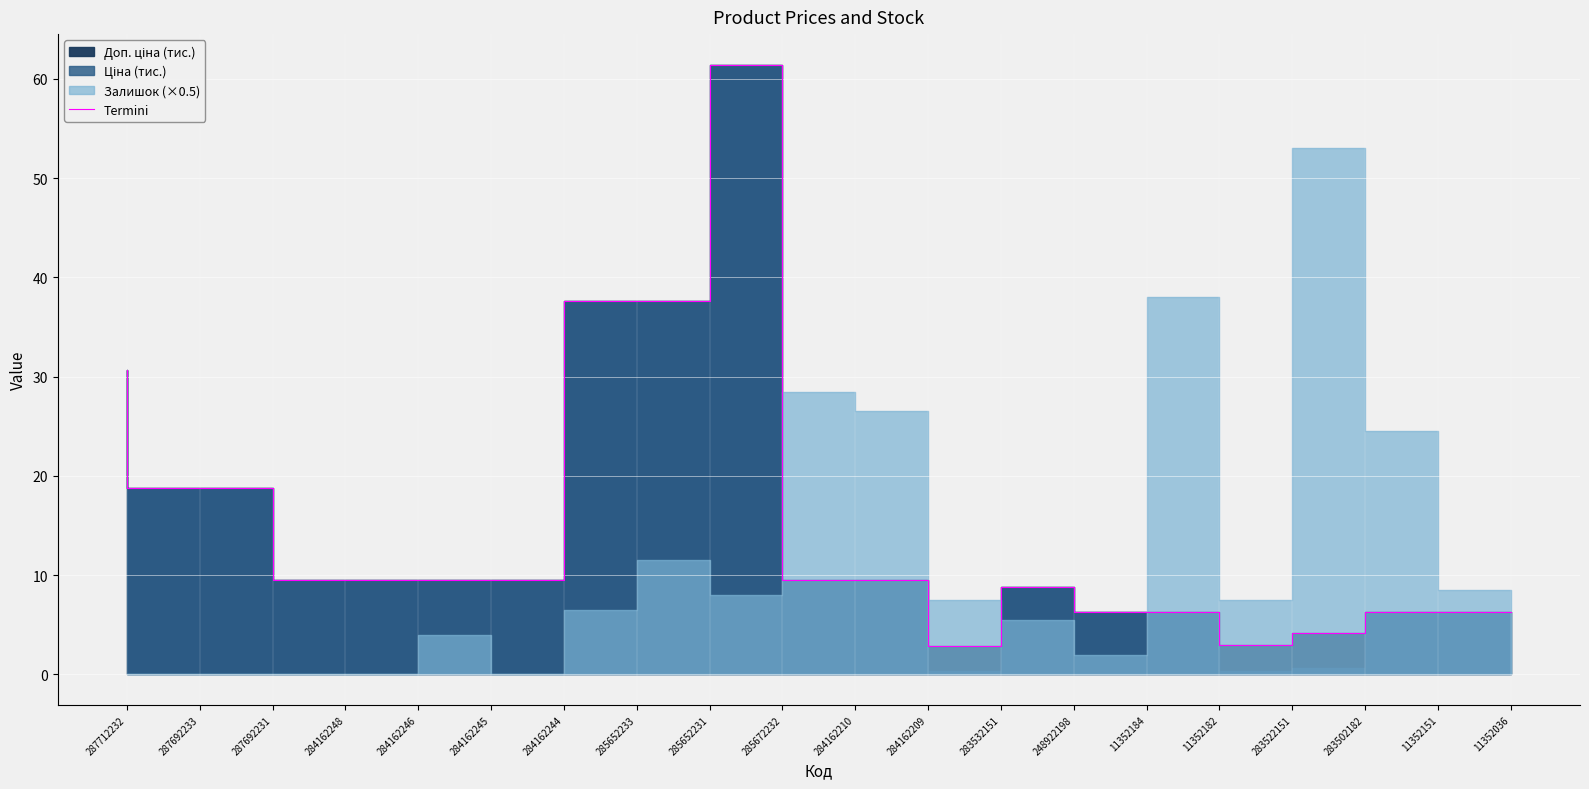

How many categories are shown in the chart?

20